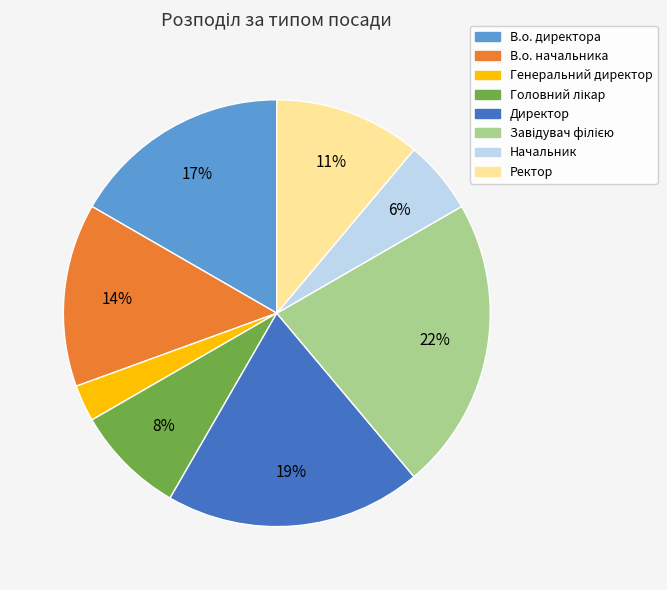

Combined, do Начальник and В.о. директора account for over 50%?

No